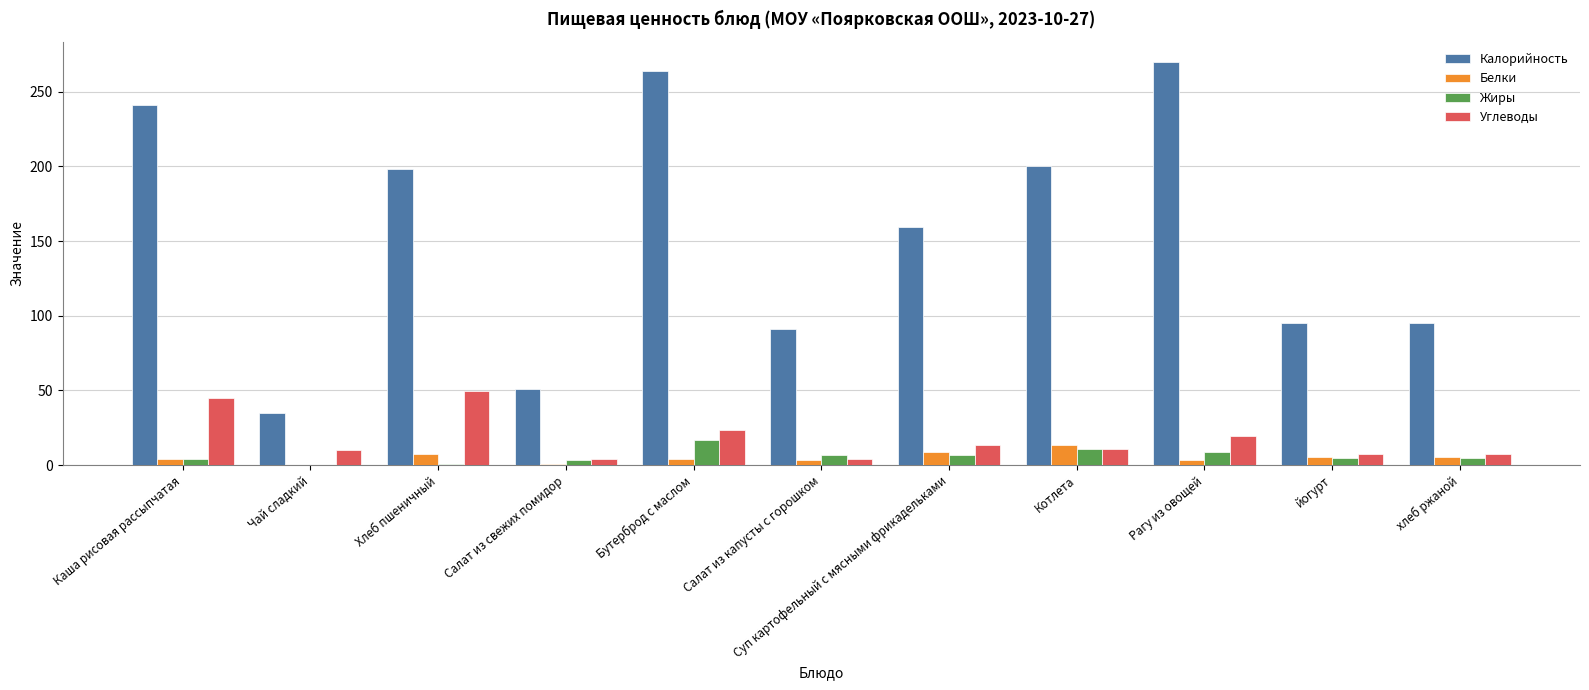

Which series has the largest total across all categories?

Калорийность